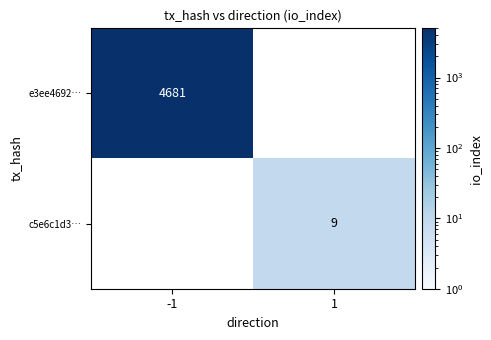

Is it true that c5e6c1d3… equals 9 at 1?

True